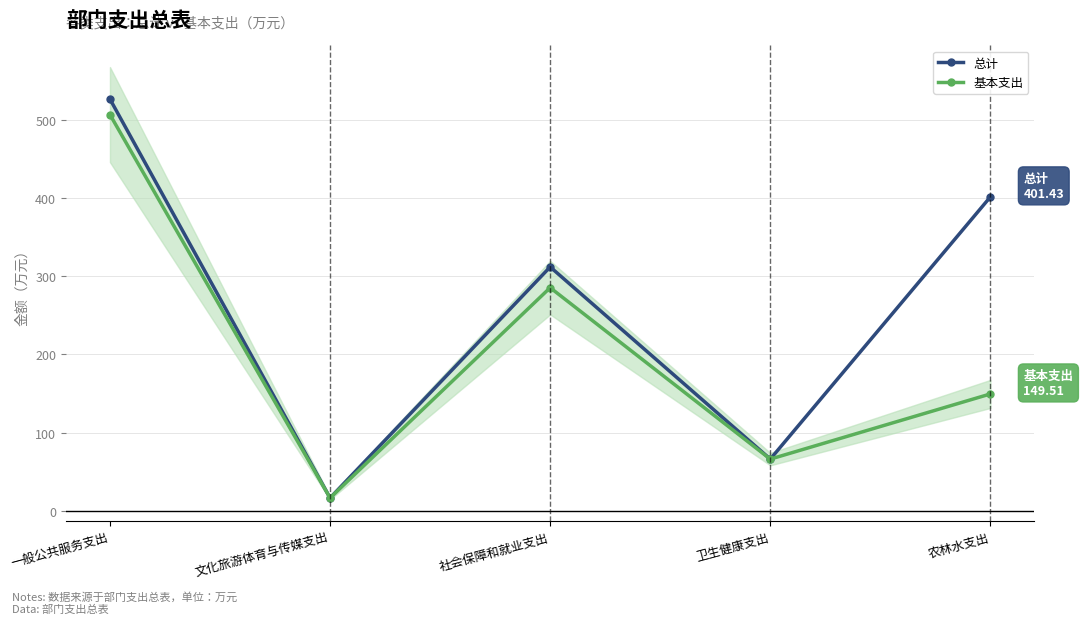

Does the chart display data point markers on the line(s)?

Yes